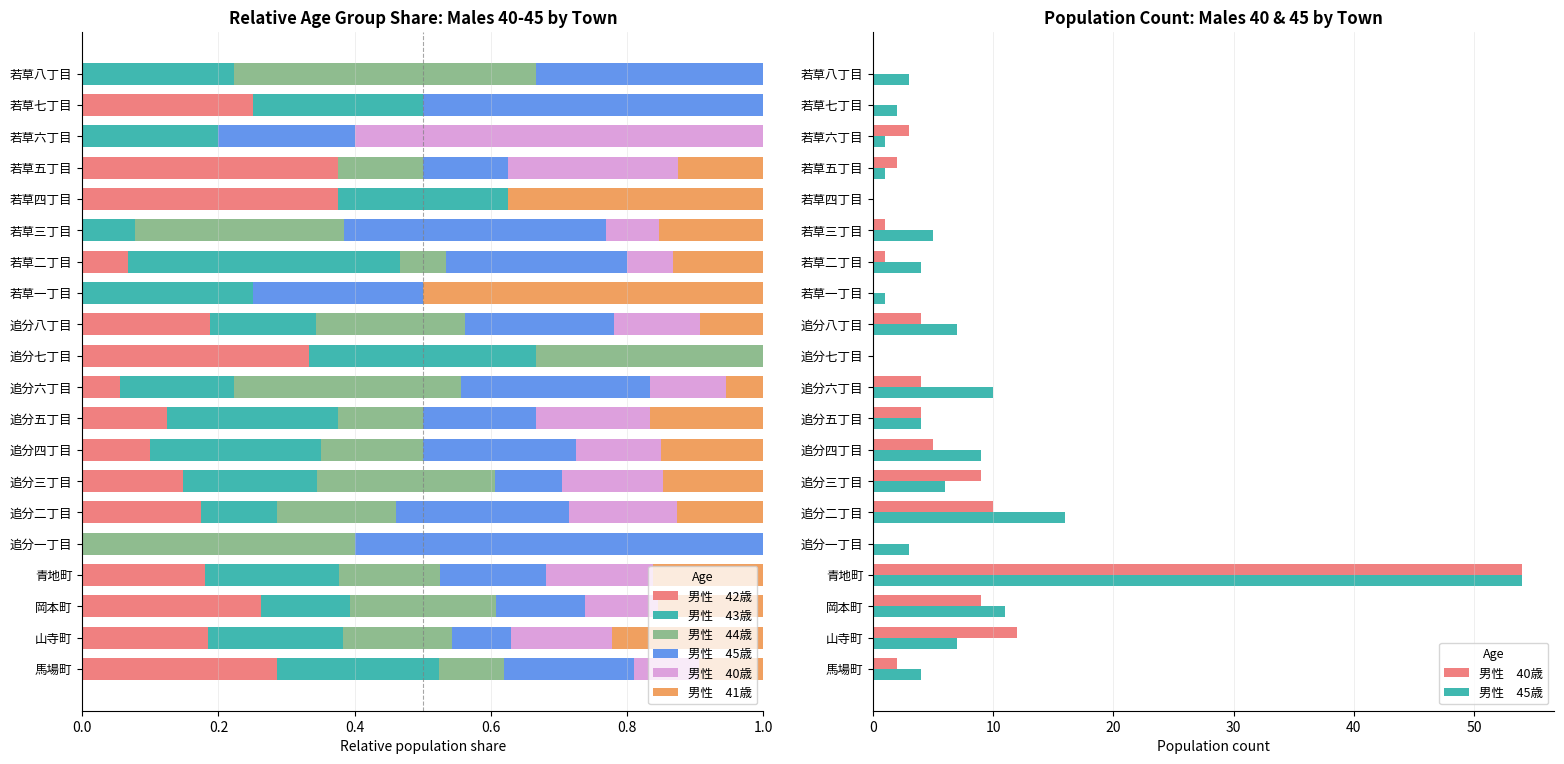

Which series changed the most between 追分三丁目 and 若草六丁目?

男性　40歳